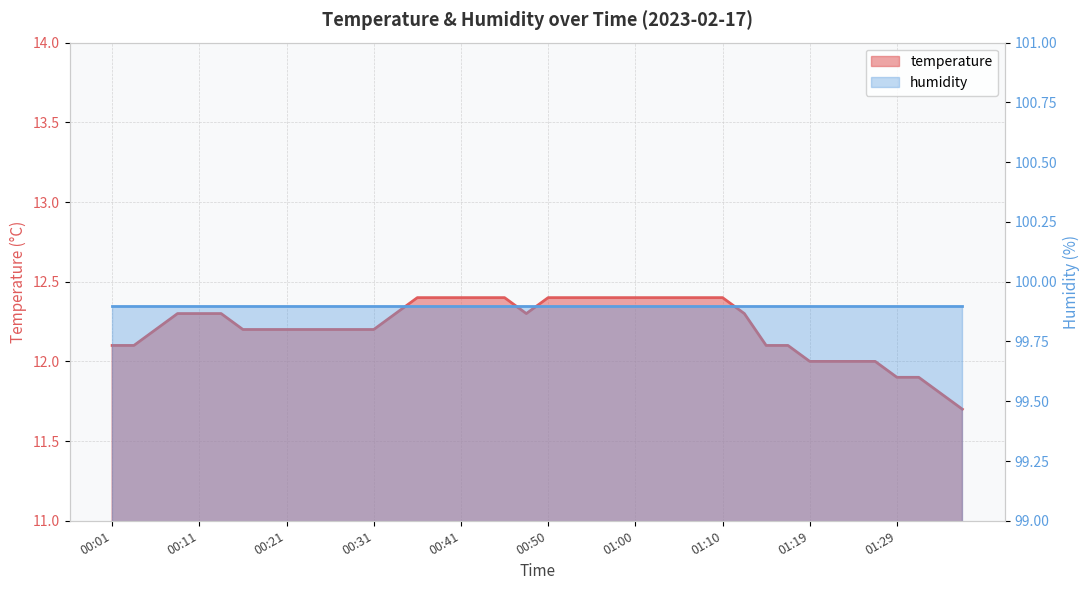

At which label does the data first exceed 12?

00:01